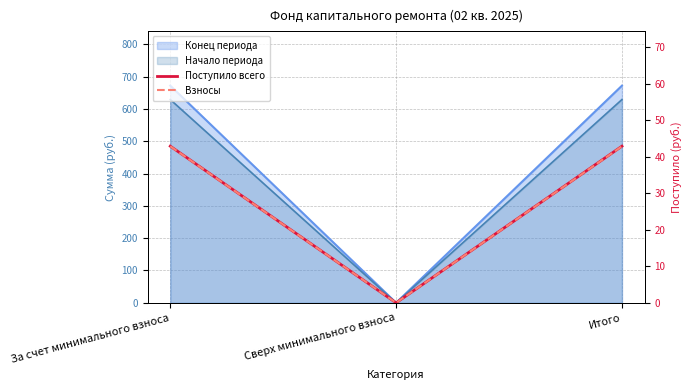

How many lines are shown in the chart?

2